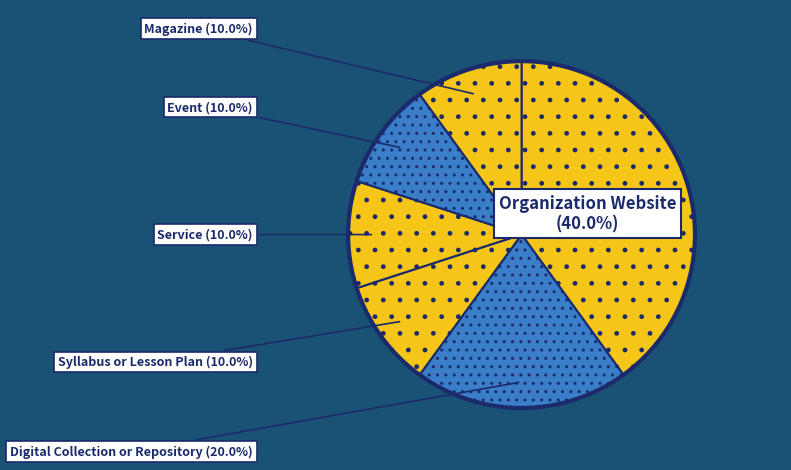

Which slice is the smallest?

Syllabus or Lesson Plan